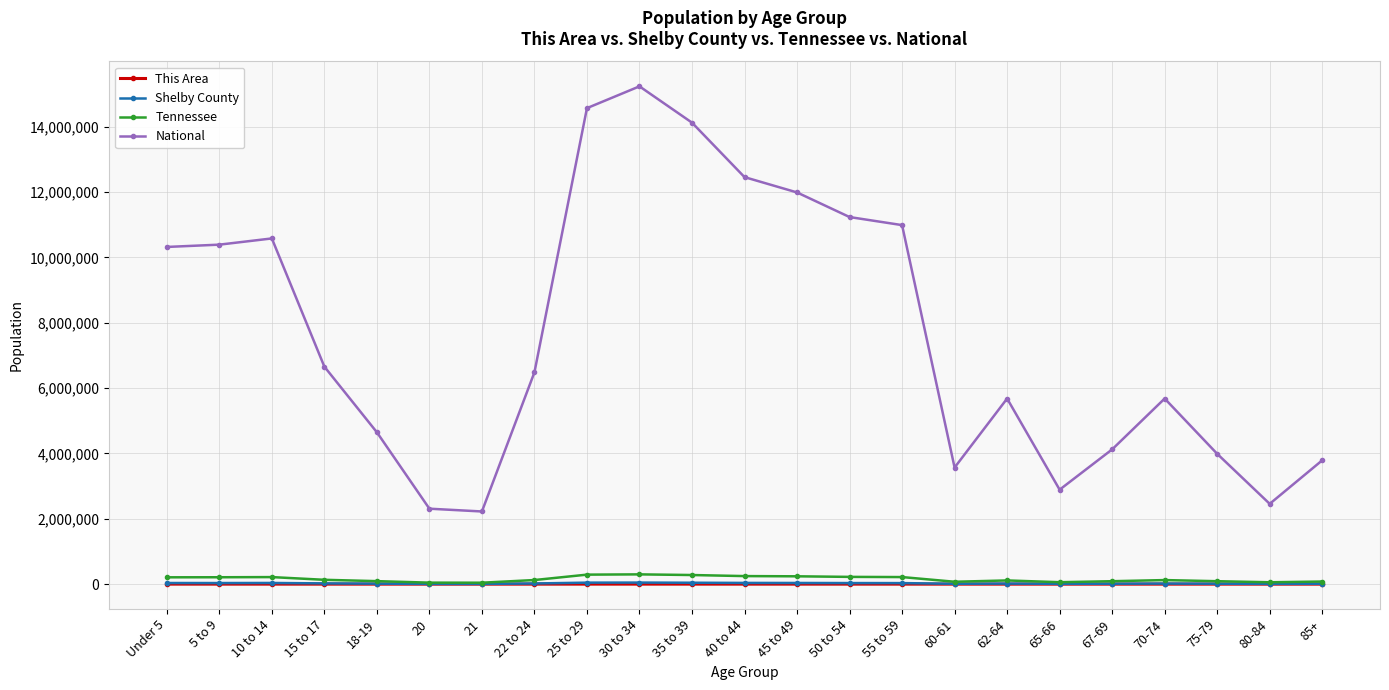

What position from the right is 21?

17